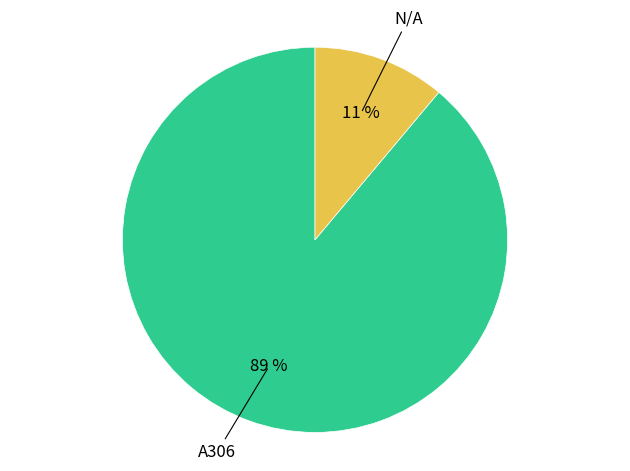

To the nearest percent, what is the difference between the largest and smallest slice percentages?

78%